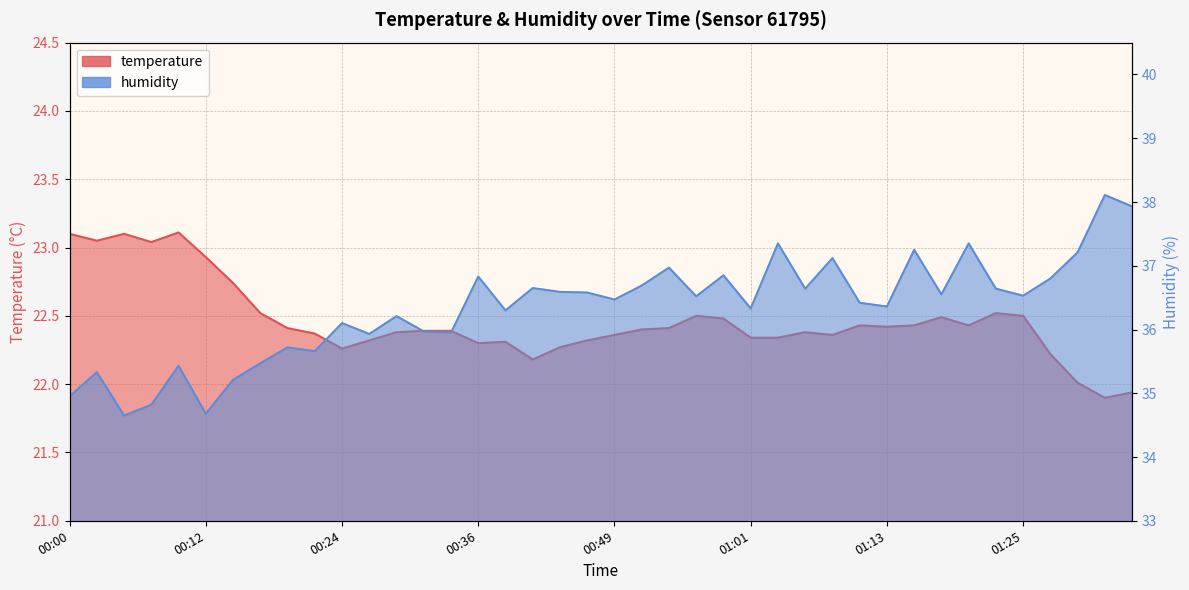

In humidity, how many points are higher than both neighbors (excluding endpoints)?

14